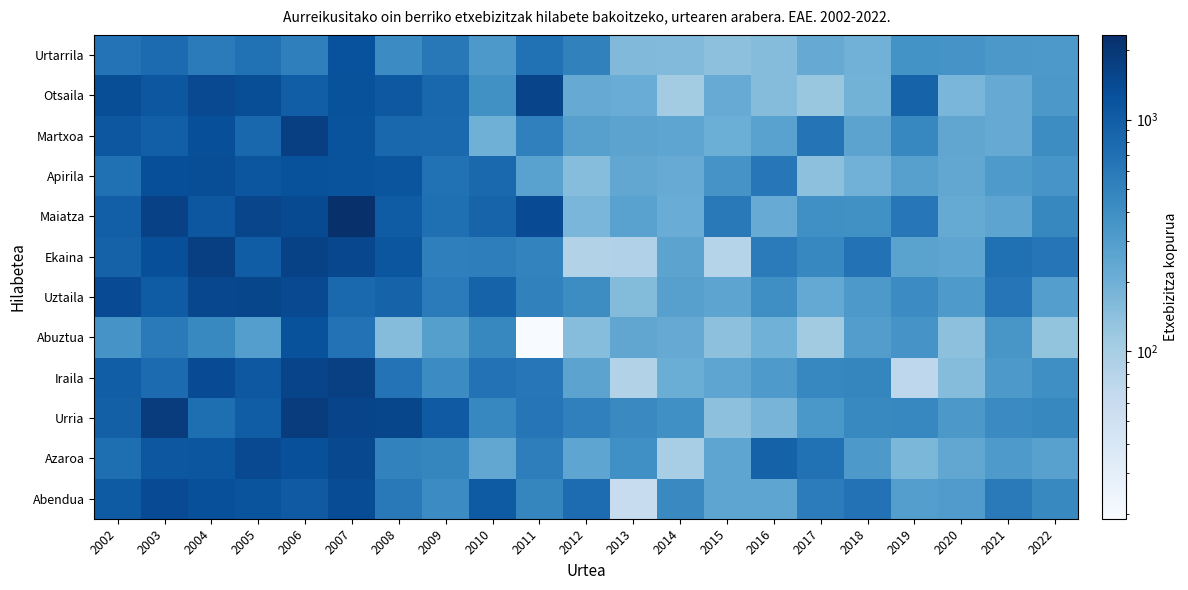

List the series in order of their peak value, highest first.

Maiatza, Urria, Ekaina, Martxoa, Iraila, Otsaila, Uztaila, Azaroa, Abendua, Apirila, Urtarrila, Abuztua